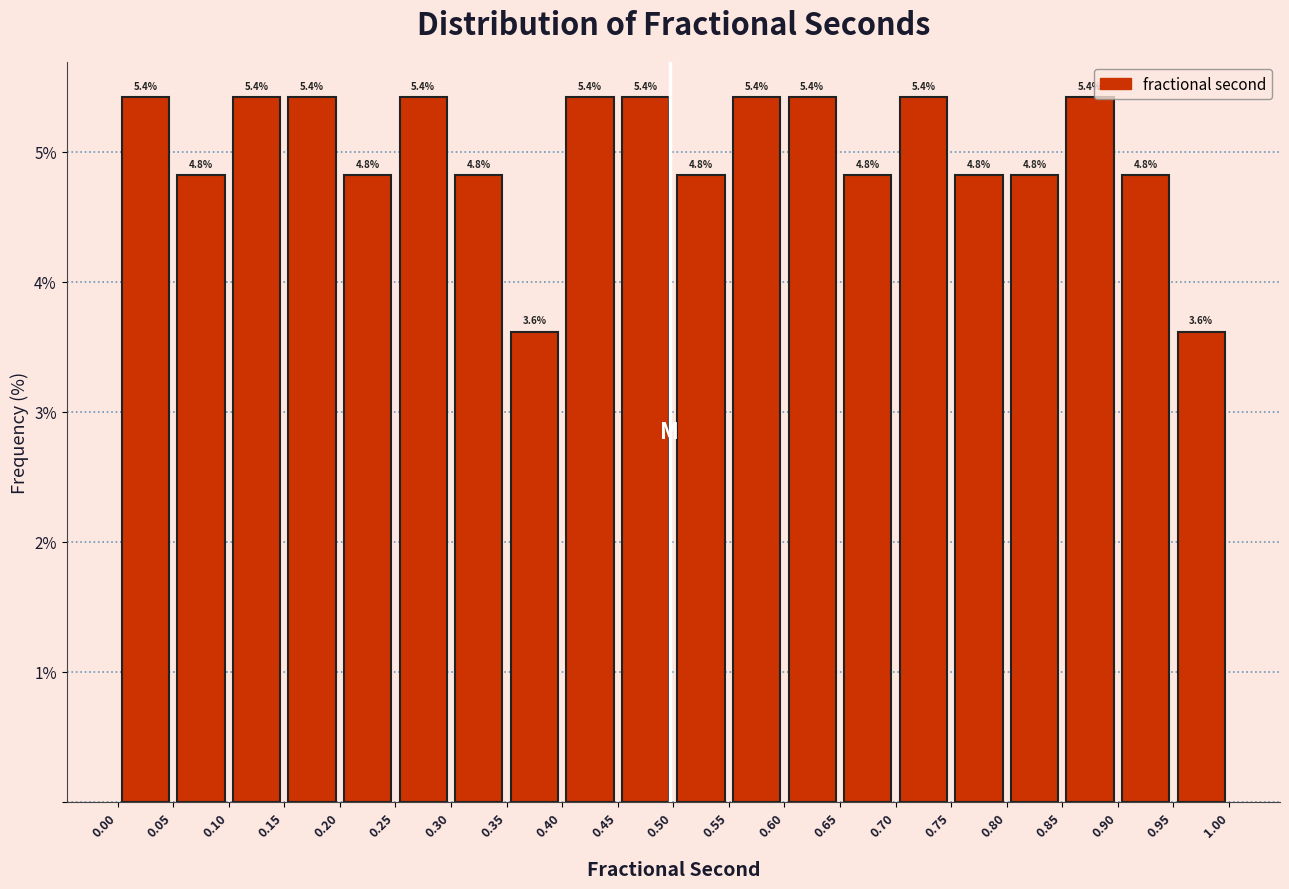

How tall is the bar that spans 0.00 to 0.05 on the x-axis?

5.4